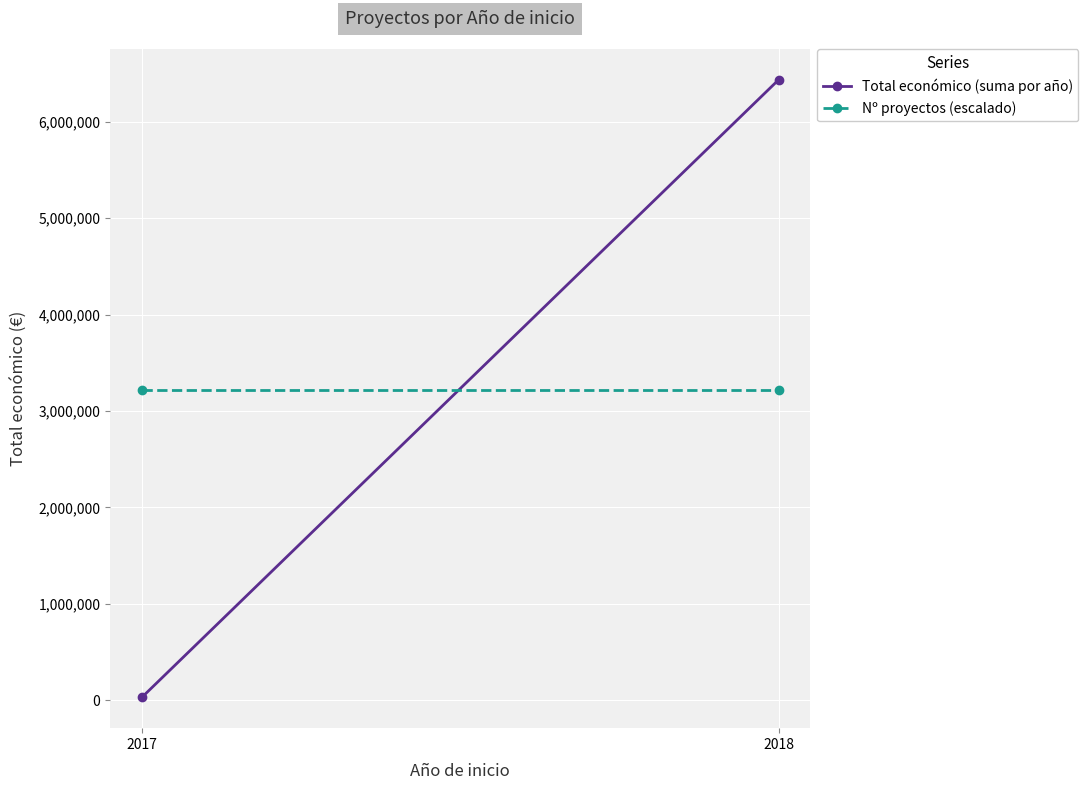

At 2017, list the series in order from largest to smallest.

Nº proyectos (escalado), Total económico (suma por año)